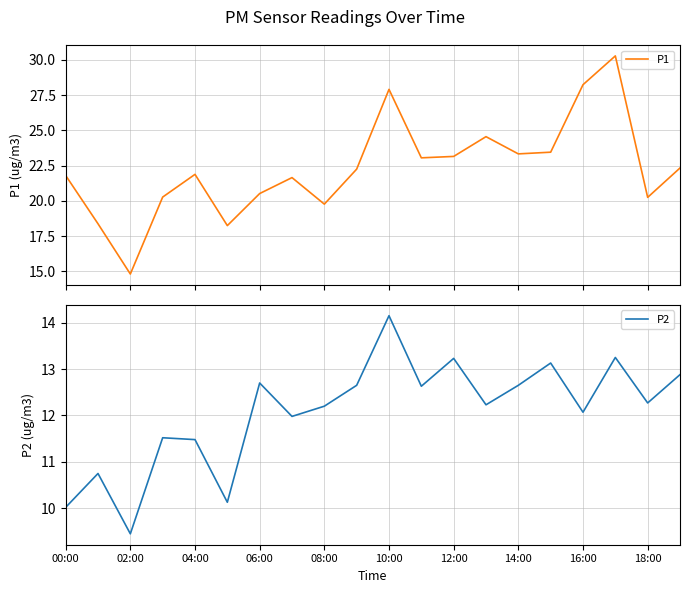

What is the maximum value for P1?

30.3